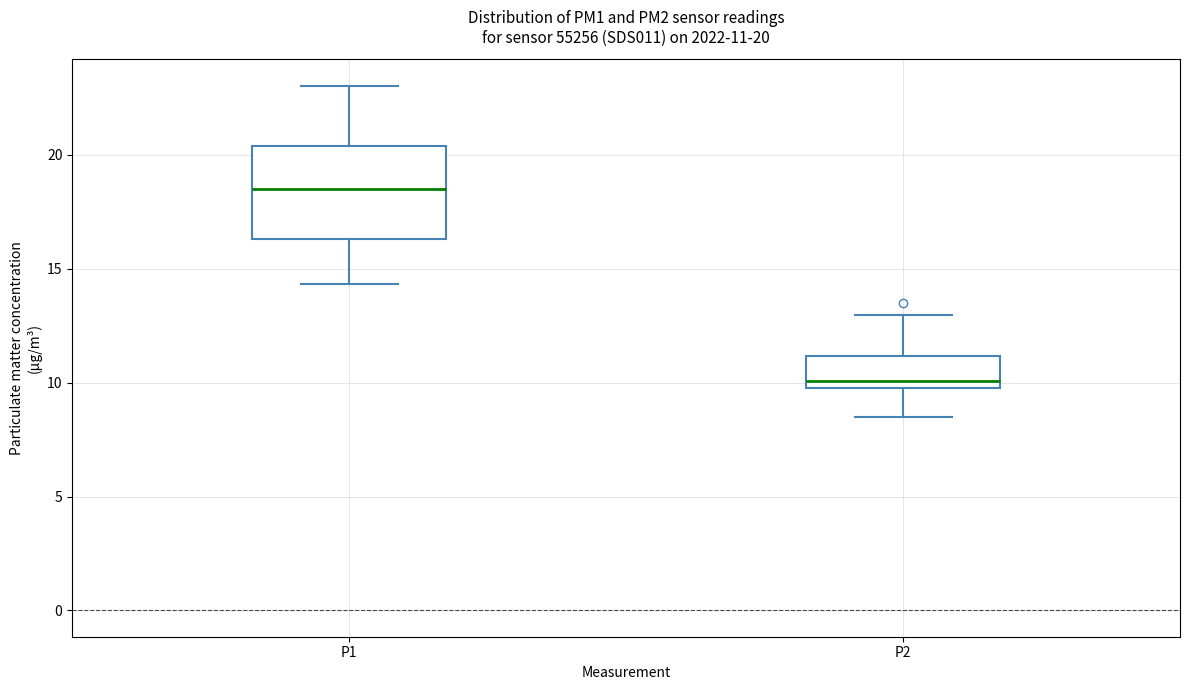

Which box's median line is the lowest?

P2